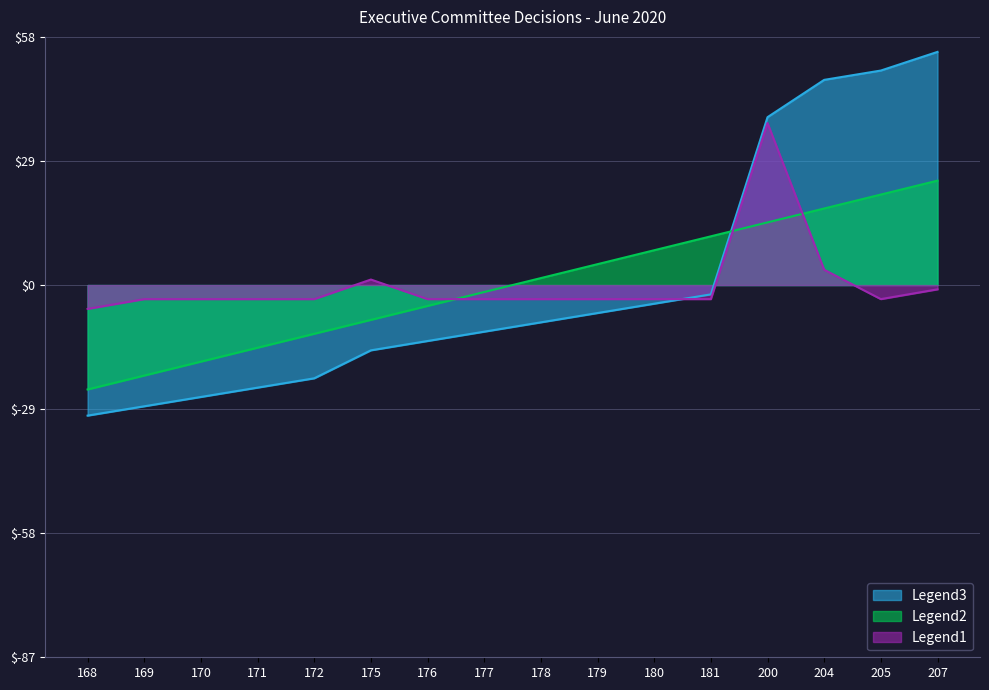

At which category does Gap from Prev reach its first local peak?

175